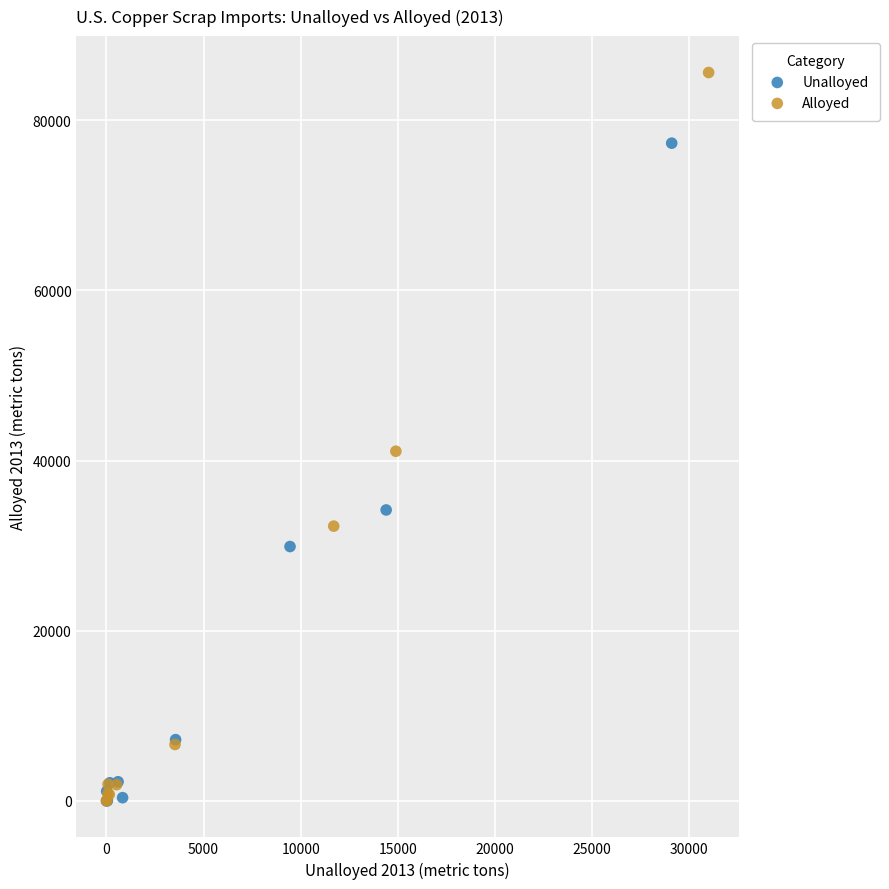

Which series reaches the maximum Y coordinate?

Alloyed